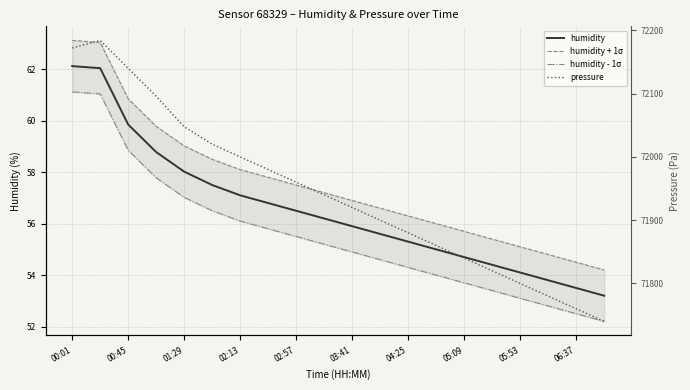

True or false: humidity and pressure cross at least once.

False